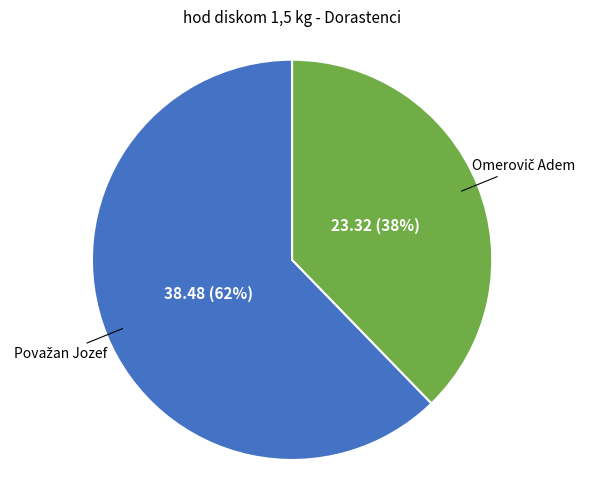

Does any single category account for the majority?

Yes